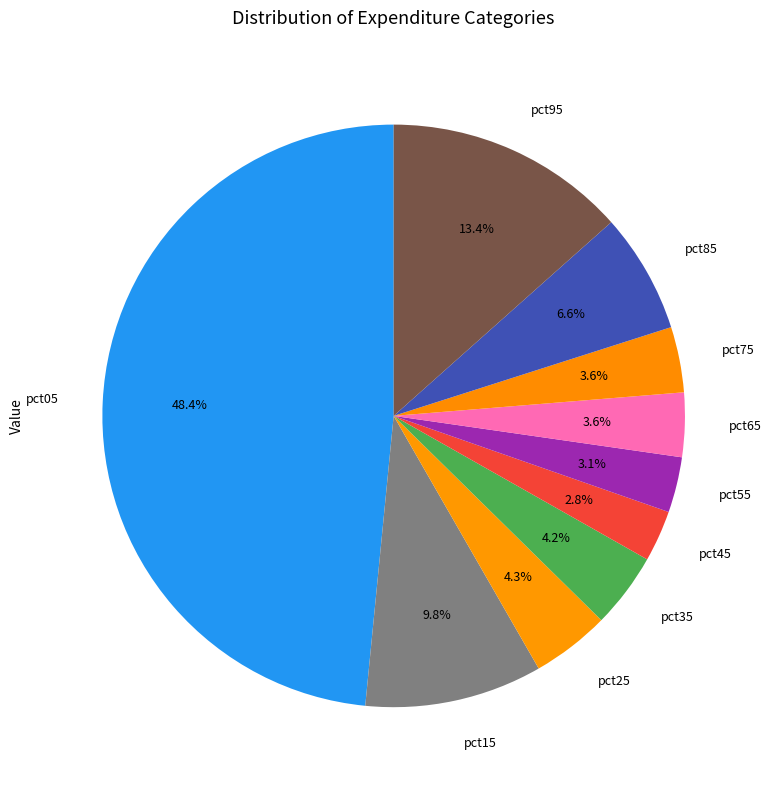

Combined, what portion of the pie is pct35 and pct85?

10.8%